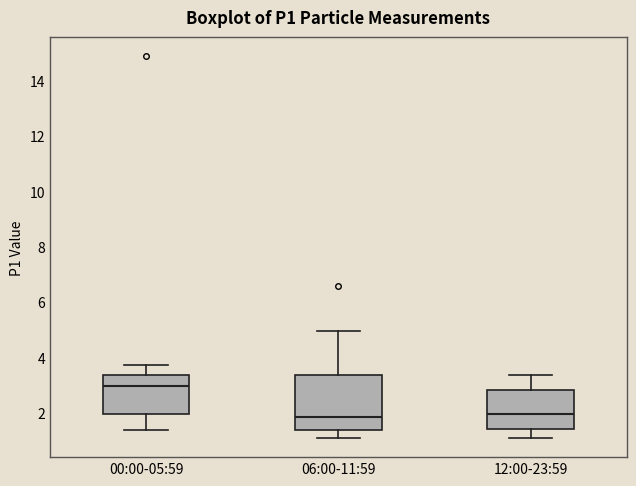

Reading left to right, transcribe this box plot: for each box, give where its median line is, the range the box spans, and where its two whiskers end, as read against the y-axis. The values are not printed on the chart, so give them approximately, as read against the axis.

00:00-05:59: median 3.0, box 2.0 to 3.4, whiskers 1.4 to 3.8
06:00-11:59: median 1.8, box 1.4 to 3.4, whiskers 1.2 to 5.0
12:00-23:59: median 2.0, box 1.4 to 2.8, whiskers 1.2 to 3.4